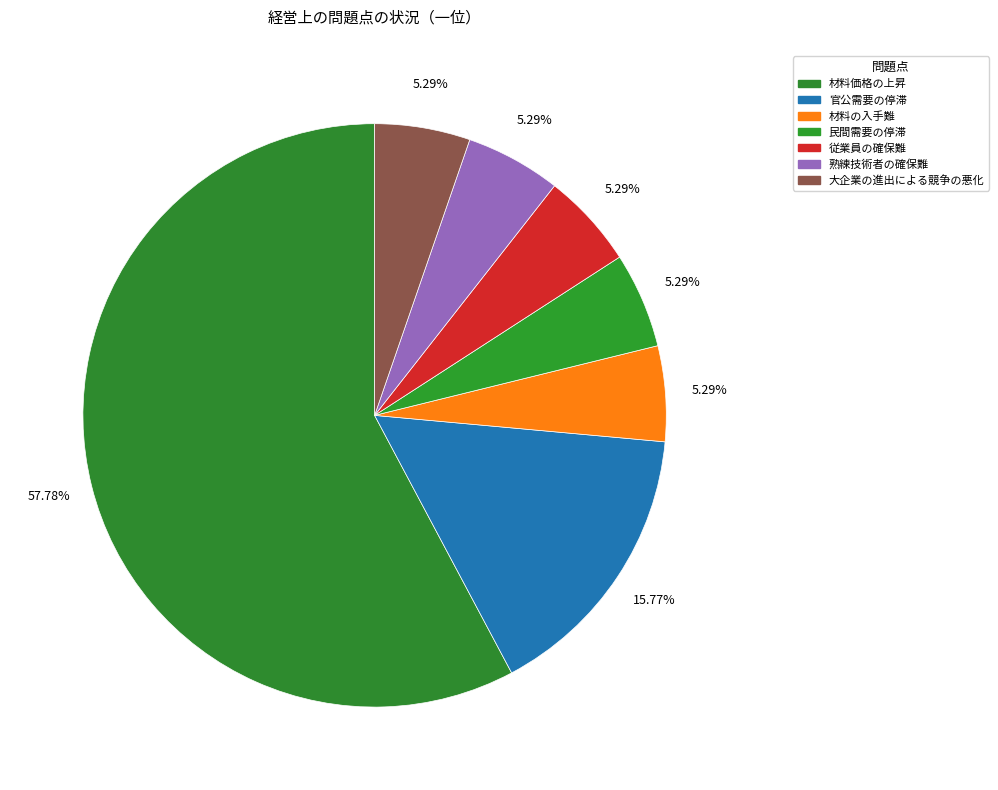

Count the number of slices in the pie.

7